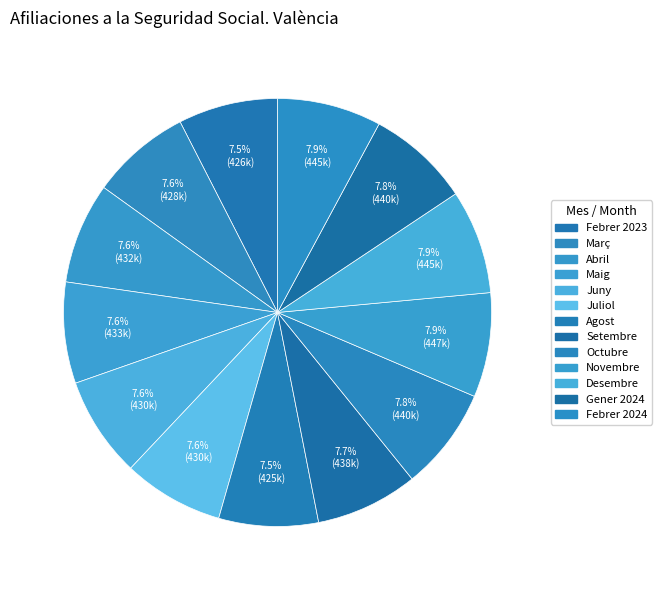

The Setembre slice represents 8% of the pie. True or false?

True